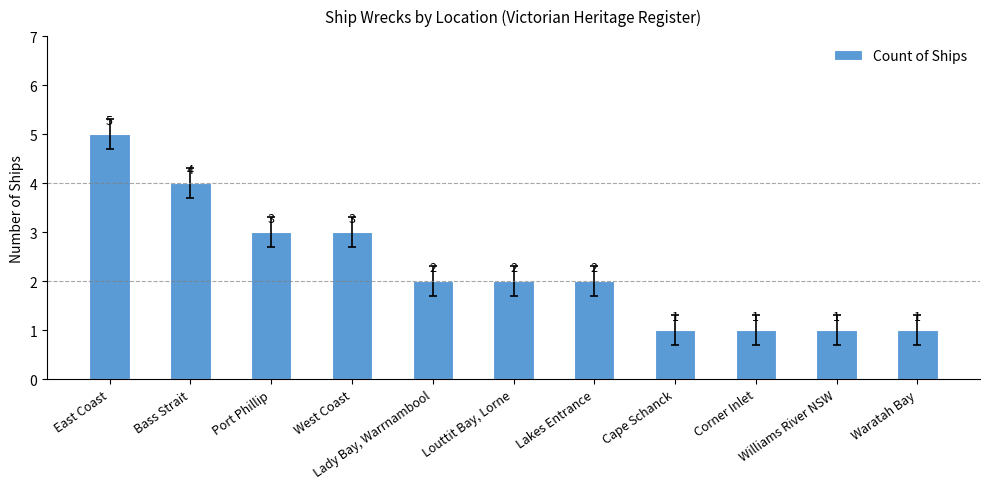

Are the bars horizontal?

No